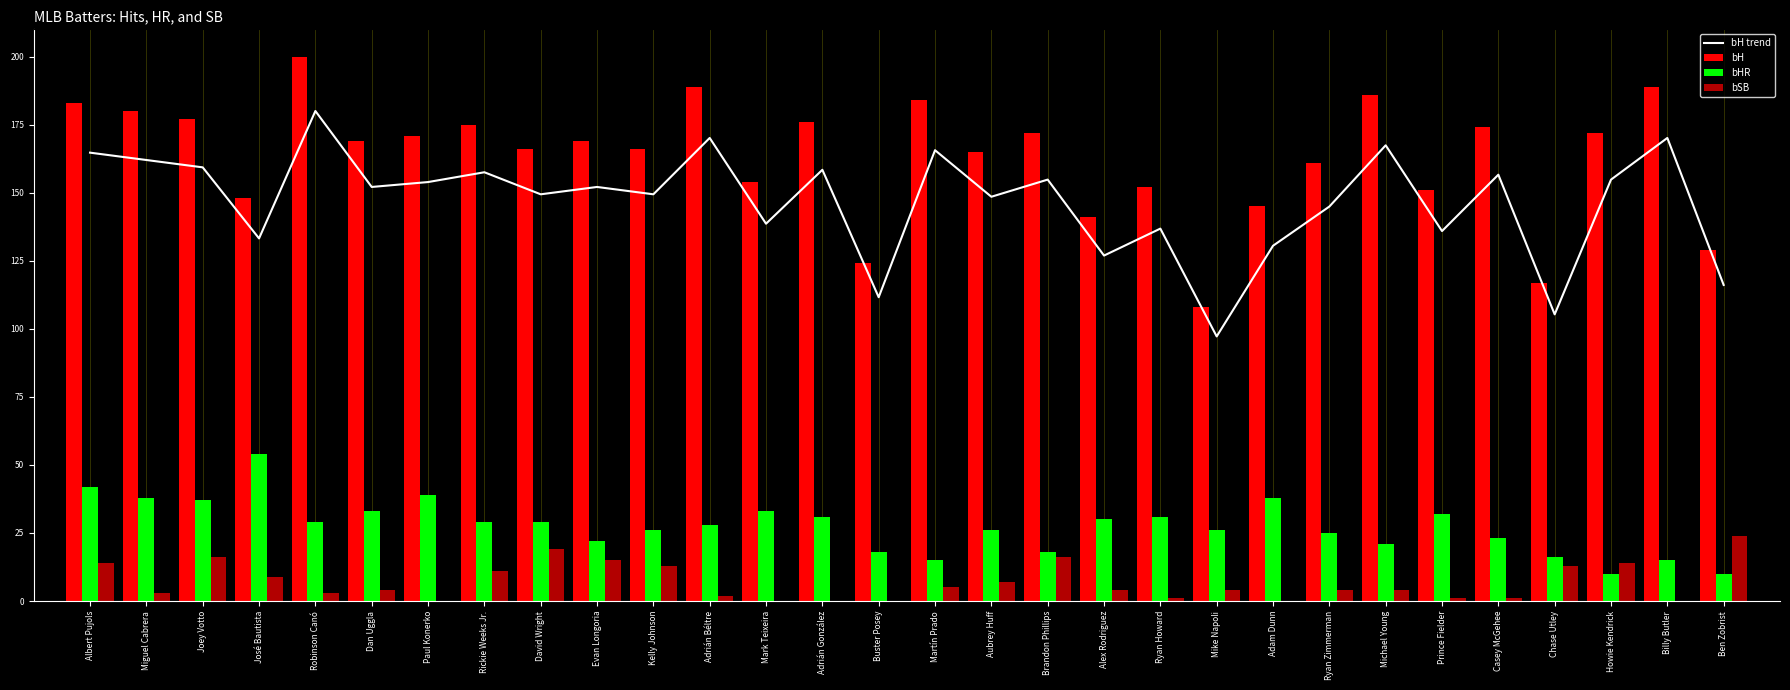

What is the highest value of the bH series?

200.0